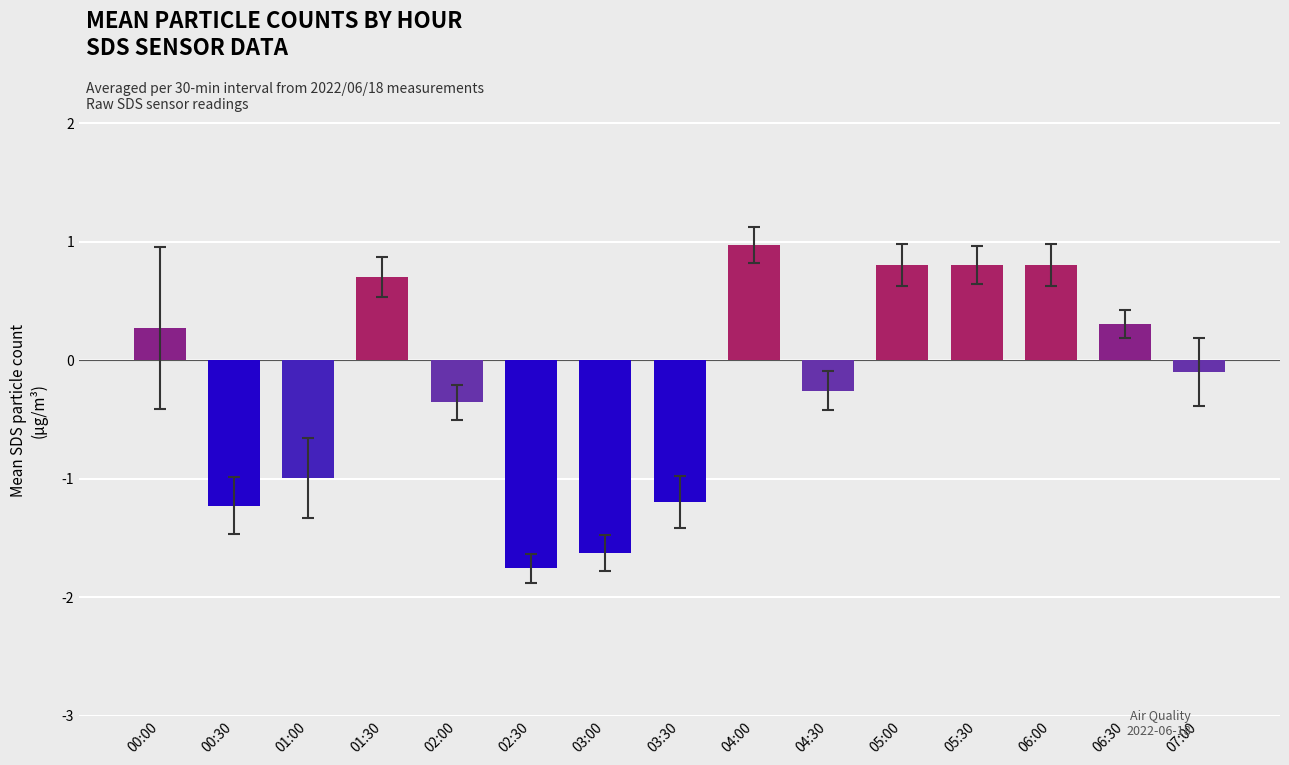

How many values are below 0?

8